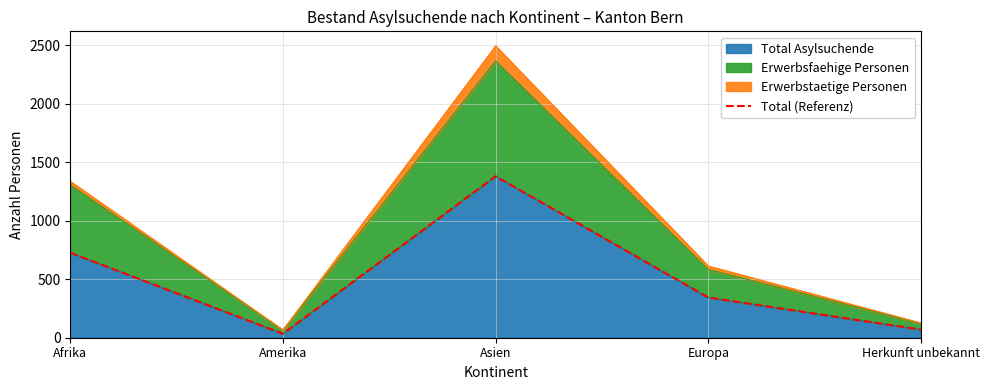

True or false: the data shows 1986 at Asien.

False